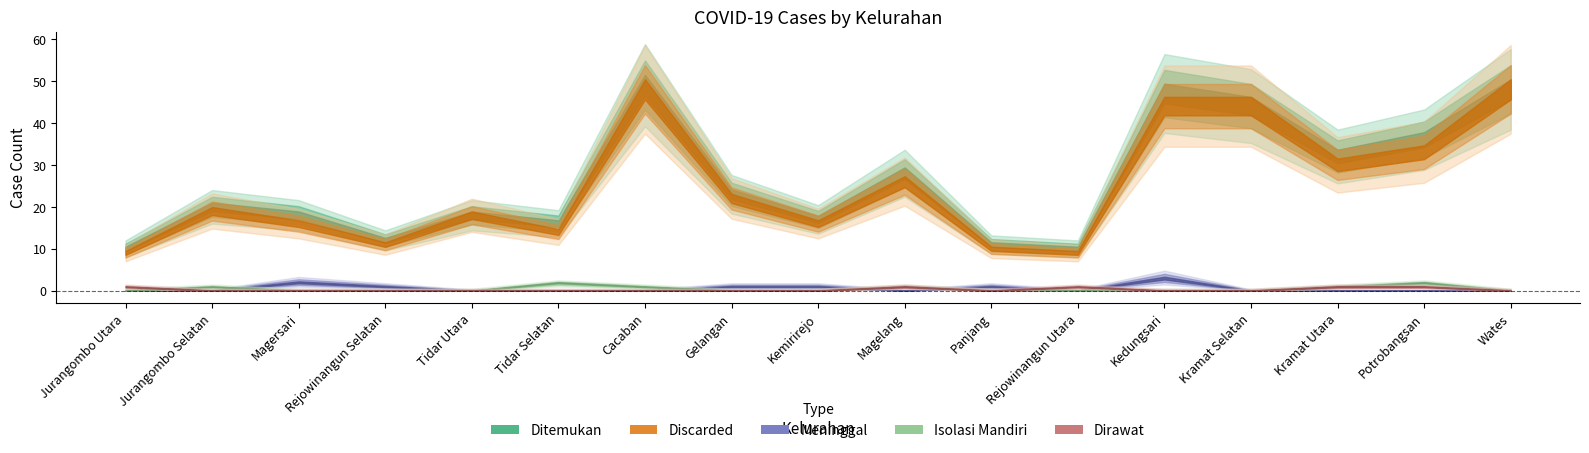

What is the total value across all series at Panjang?

22